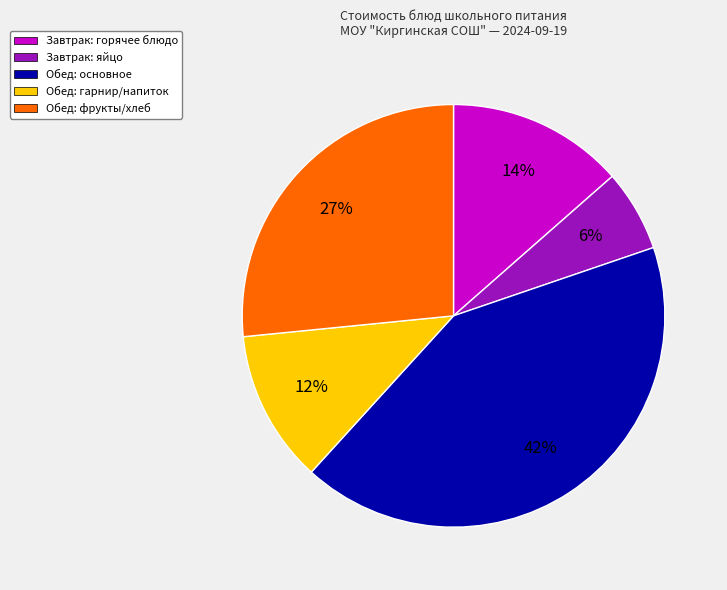

How many slices are in this pie chart?

5